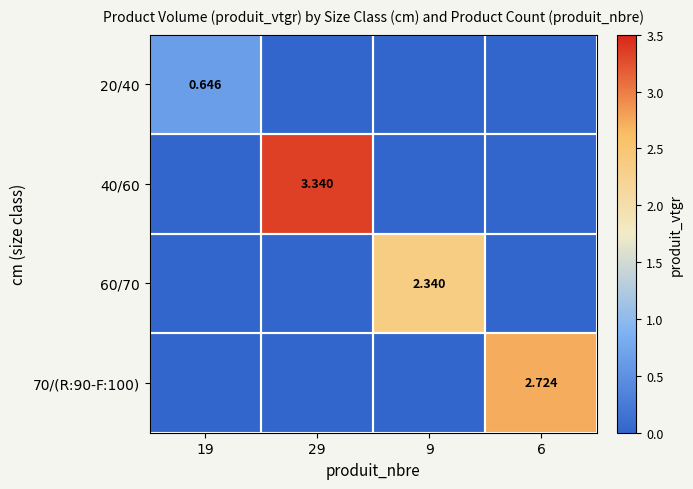

At which label is 40/60 closest to 1?

19